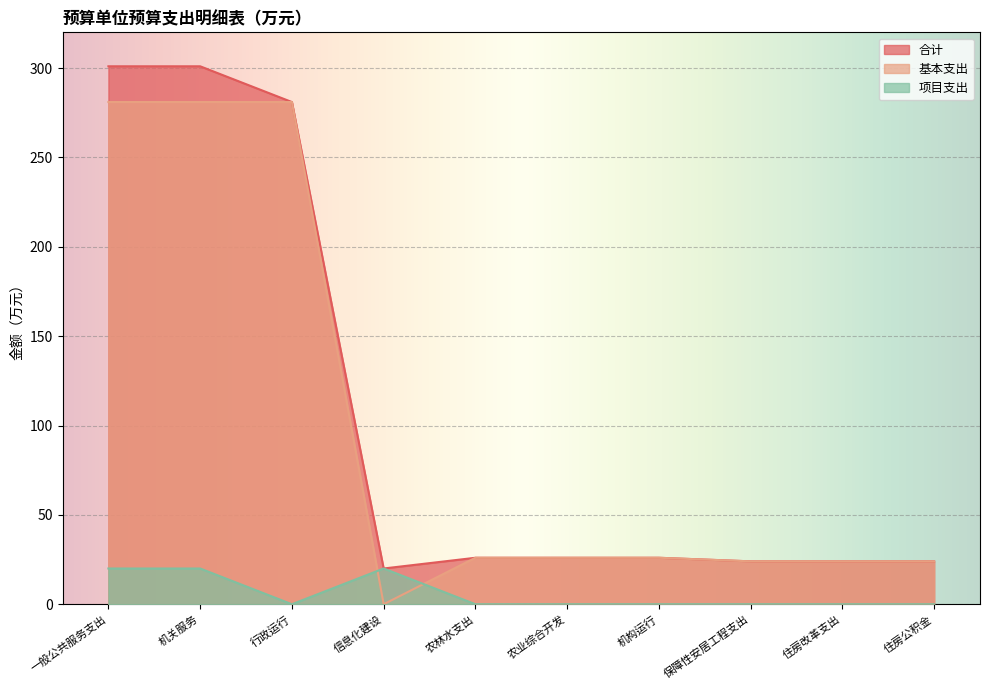

Where is 合计 nearest to the value 160?

行政运行